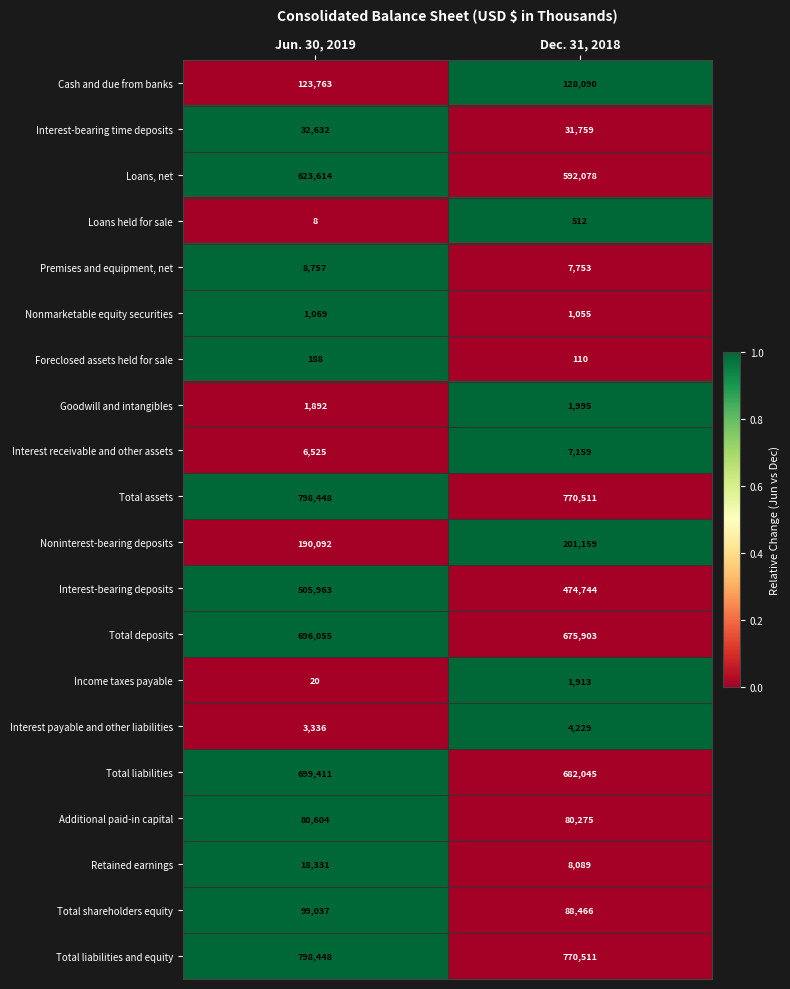

Is the value of Goodwill and intangibles at Dec. 31, 2018 greater than the value of Foreclosed assets held for sale at Dec. 31, 2018?

Yes